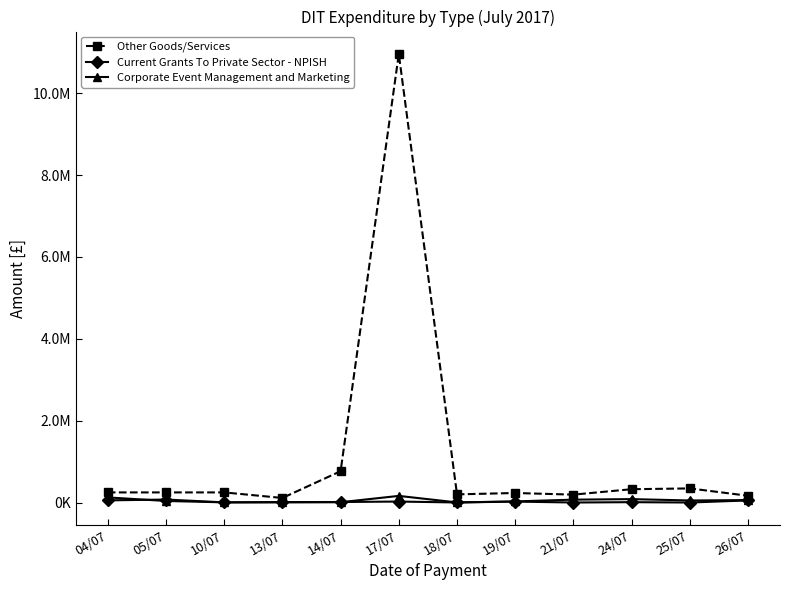

What is the minimum value for Current Grants To Private Sector - NPISH?

2160.0